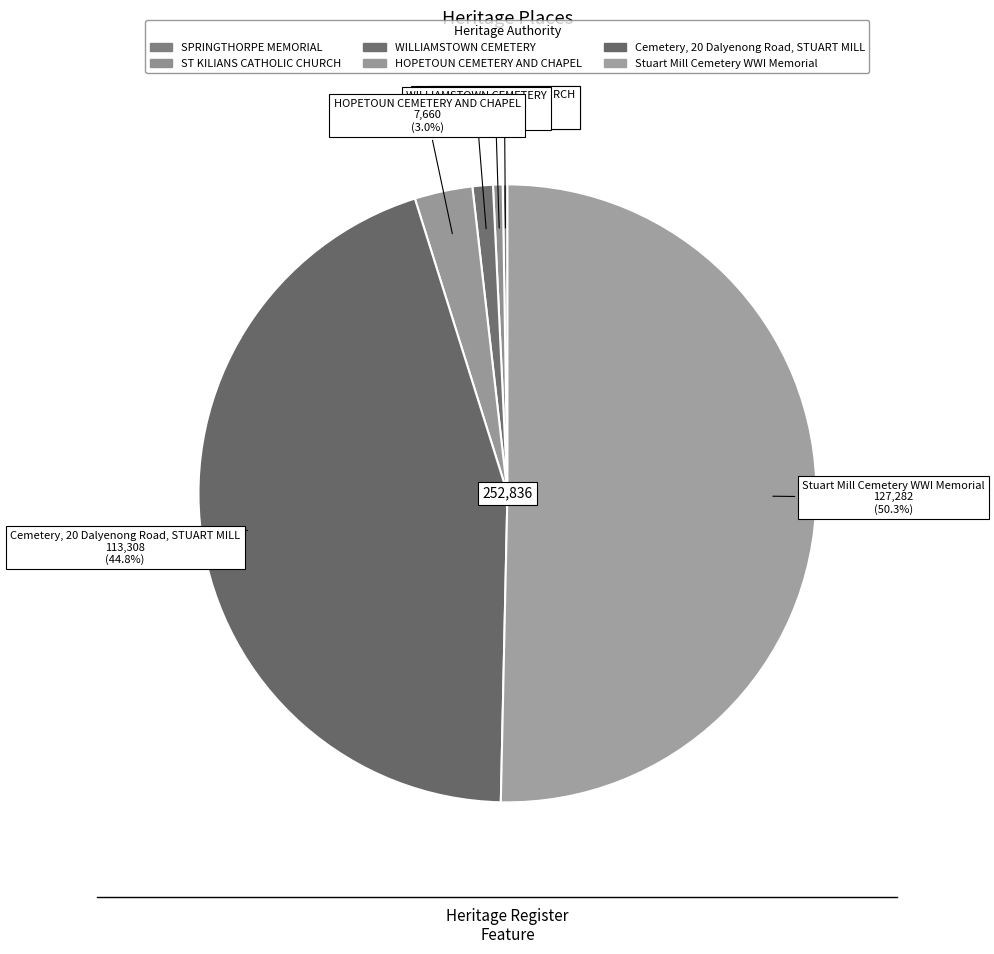

Which slice is the smallest?

SPRINGTHORPE MEMORIAL